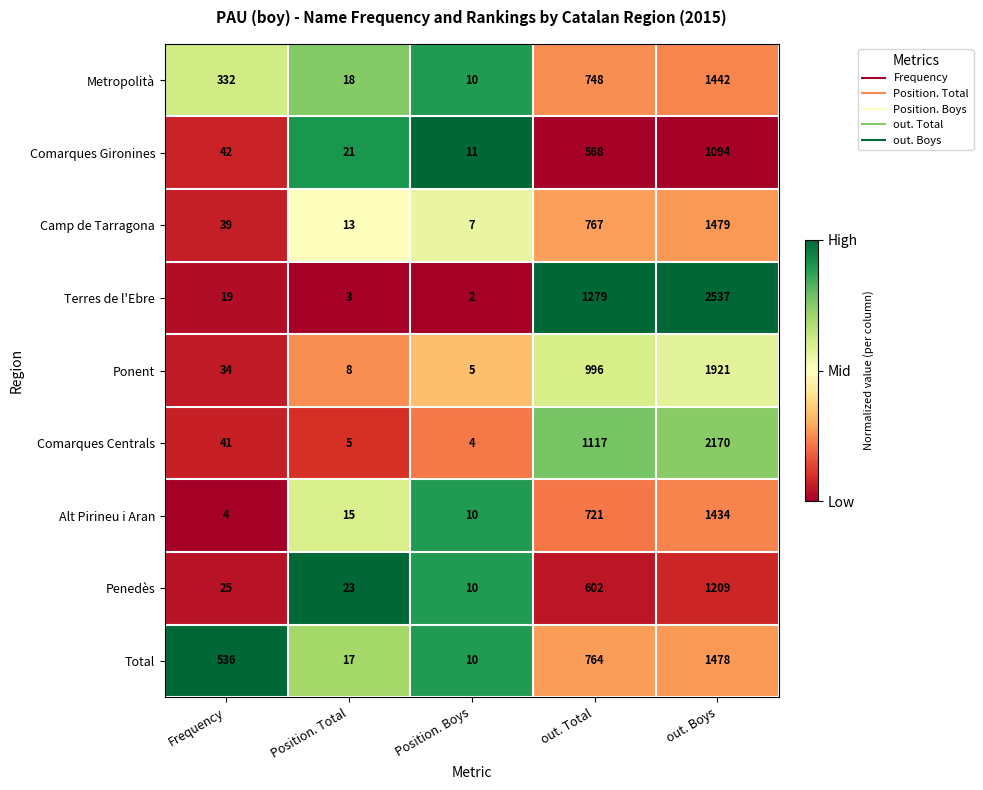

List the series in order of their peak value, highest first.

Terres de l'Ebre, Comarques Centrals, Ponent, Camp de Tarragona, Total, Metropolità, Alt Pirineu i Aran, Penedès, Comarques Gironines